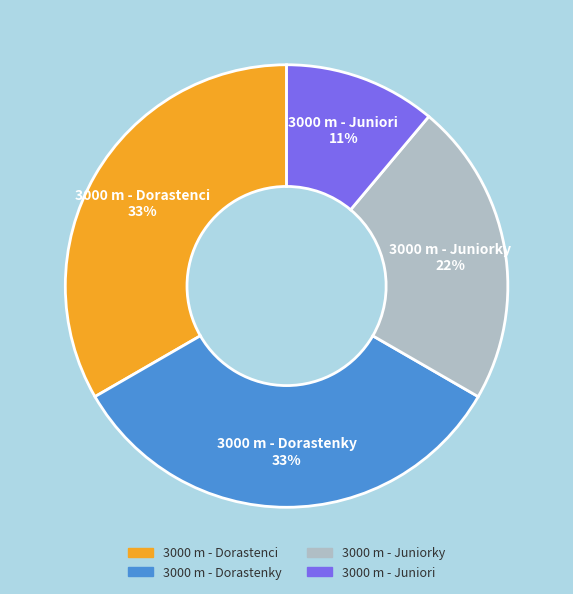

Is it true that 3000 m - Juniori is 11% of the pie?

True